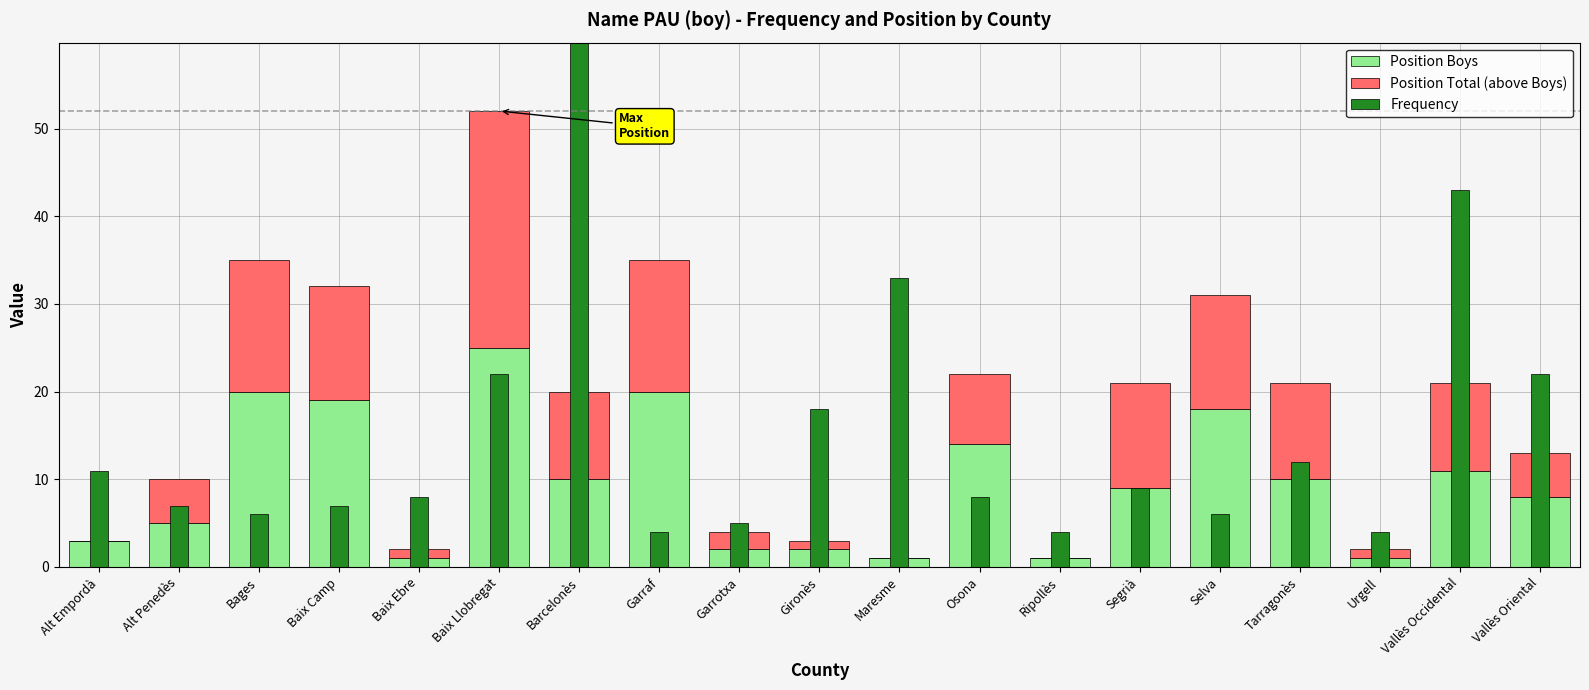

What is the difference between the maximum and minimum values in the Position Boys series?

24